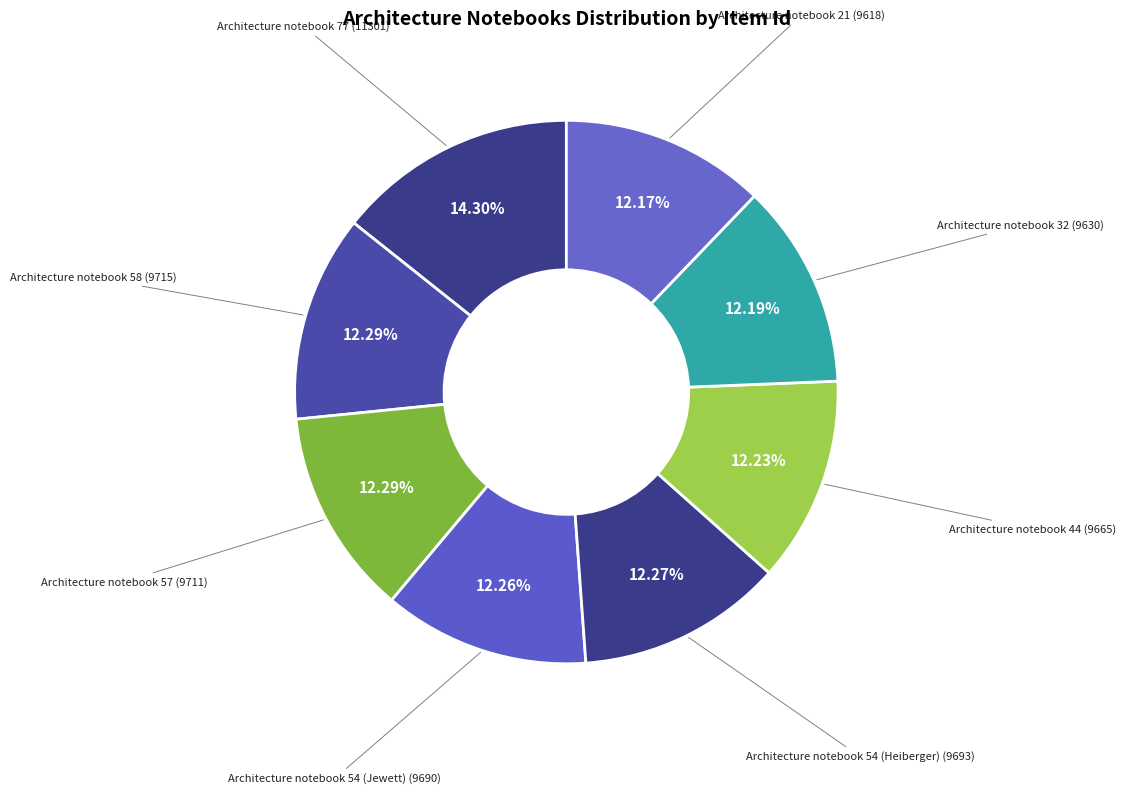

Which slice is the largest?

Architecture notebook 77